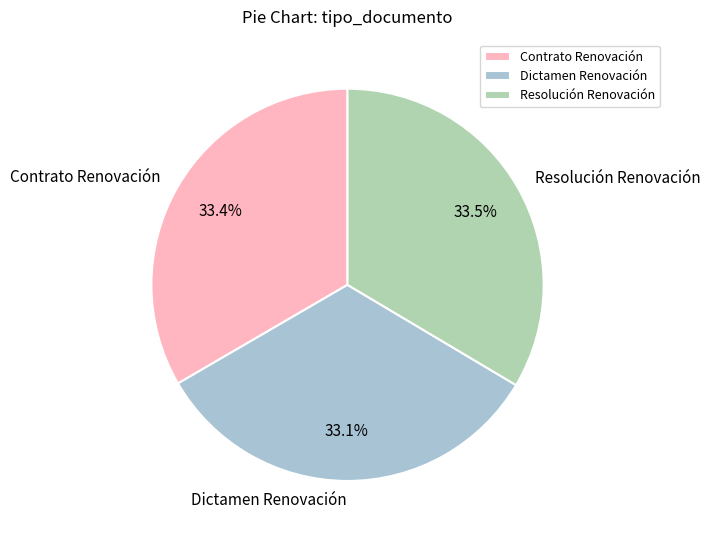

What is the ratio of the value at Resolución Renovación to the value at Dictamen Renovación?

1.0